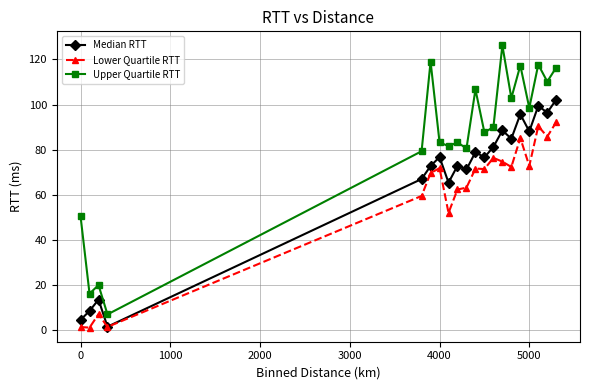

What is the maximum value for Upper Quartile RTT?

126.2